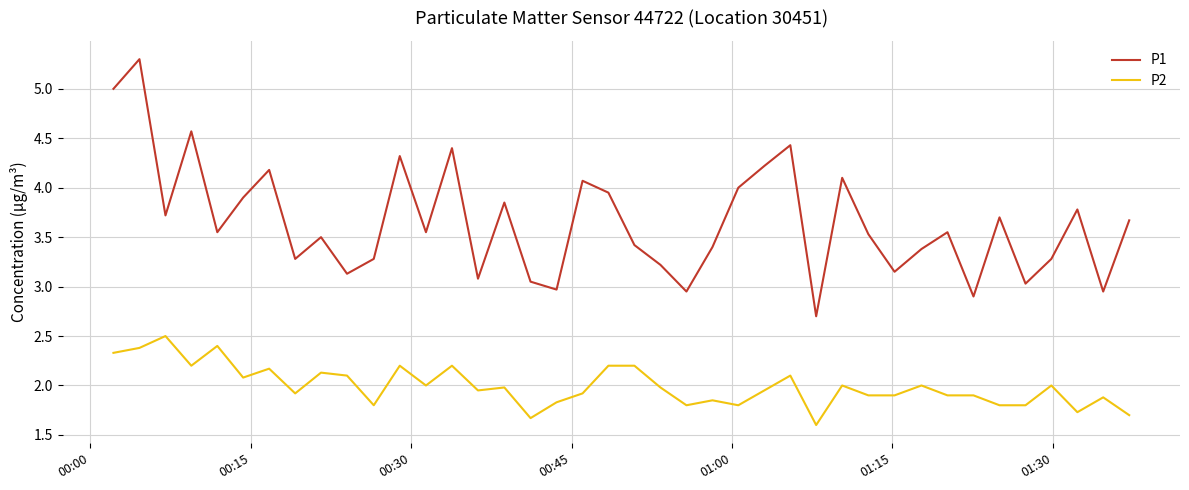

Which series has the widest spread of values?

P1